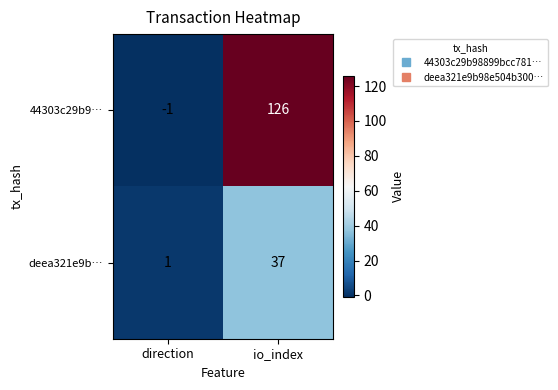

What is the sum of the 44303c29b9… values at io_index and direction?

125